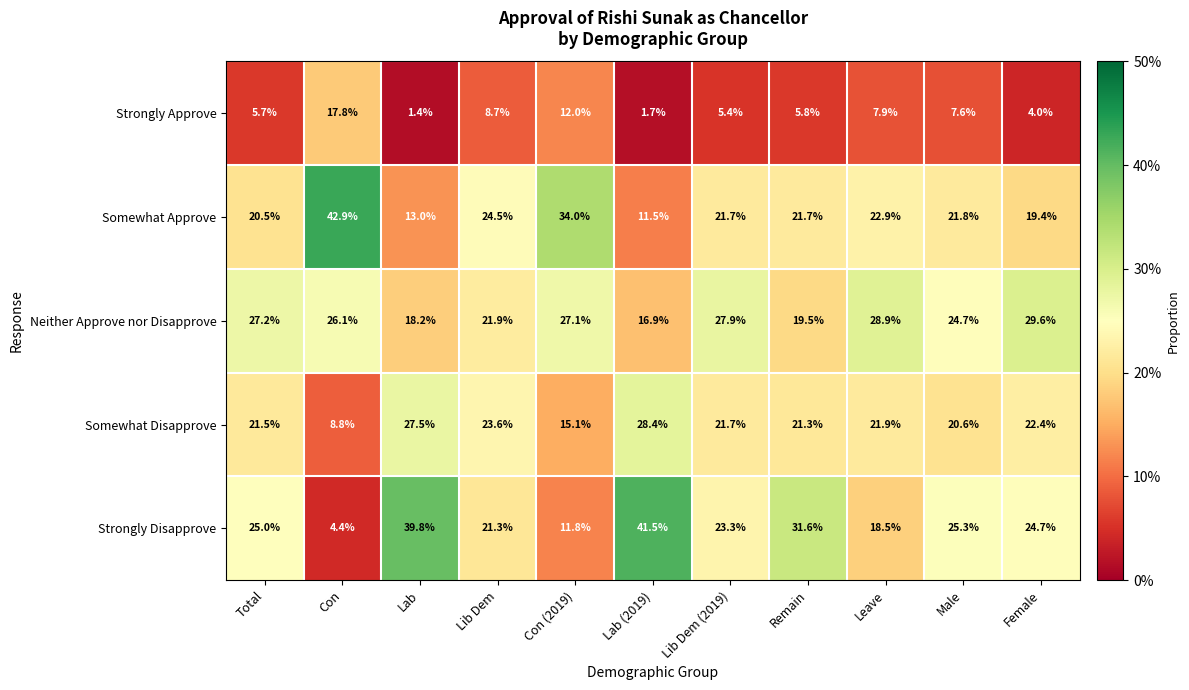

Is it true that Strongly Approve equals 5.7 at Total?

True